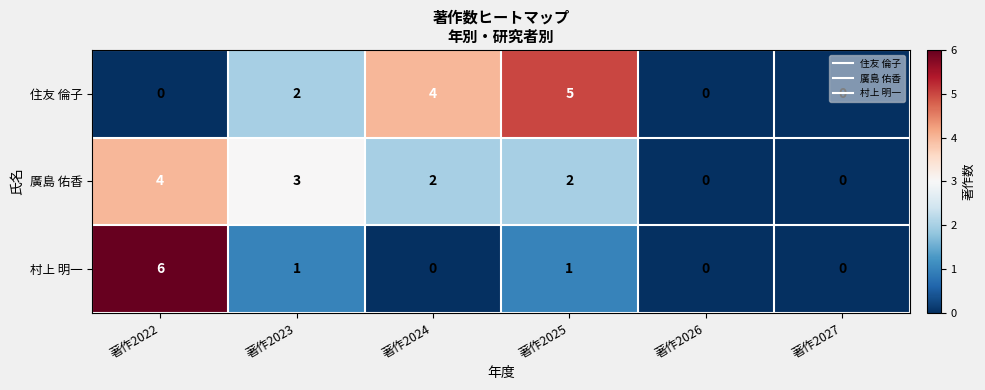

The value of 廣島 佑香 at 著作2023 is 3. True or false?

True